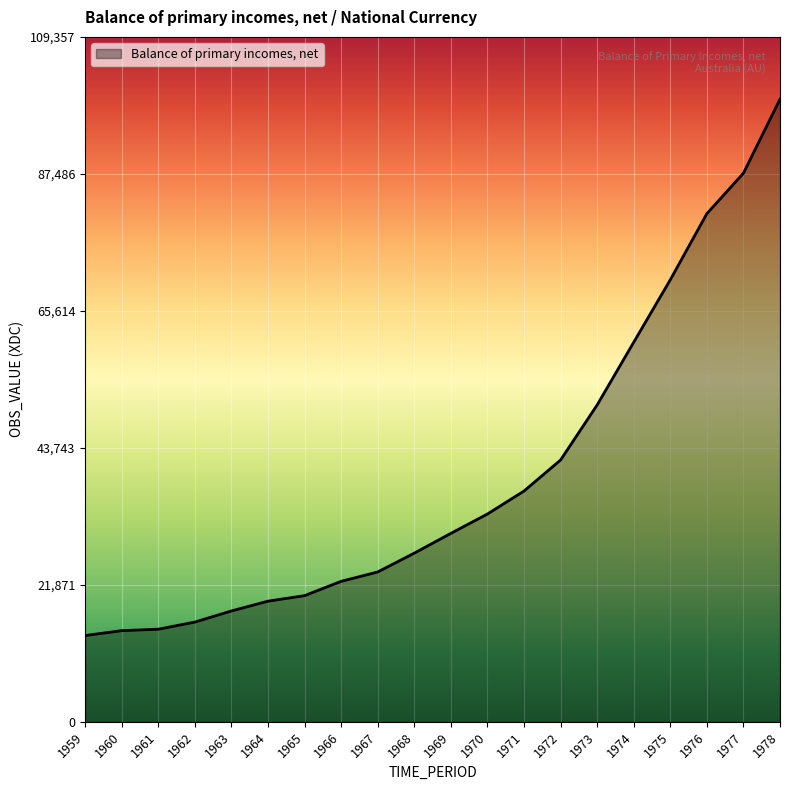

What is the change in value from 1965 to 1969?

+9943